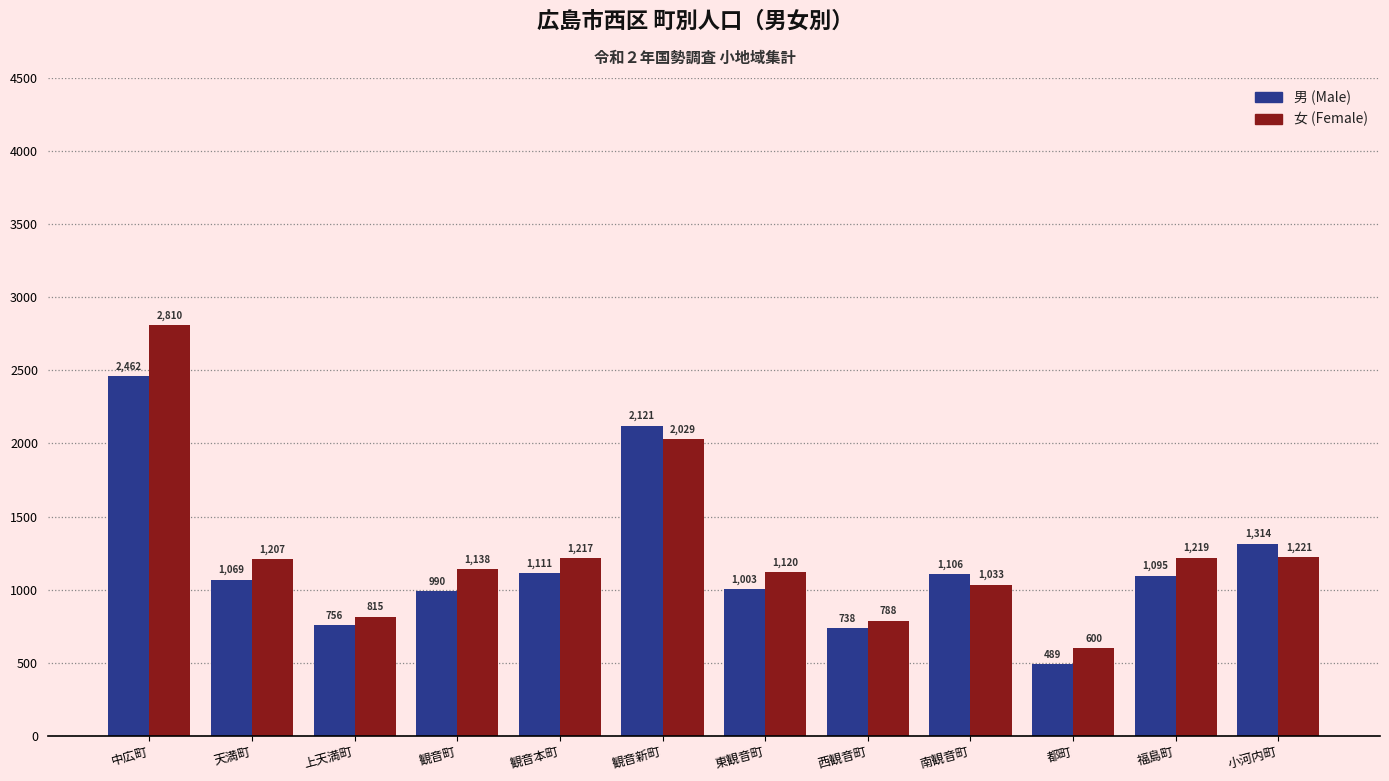

Reading left to right, what are all the values shown in this chart?

男 (Male): 2462	1069	756	990	1111	2121	1003	738	1106	489	1095	1314
女 (Female): 2810	1207	815	1138	1217	2029	1120	788	1033	600	1219	1221